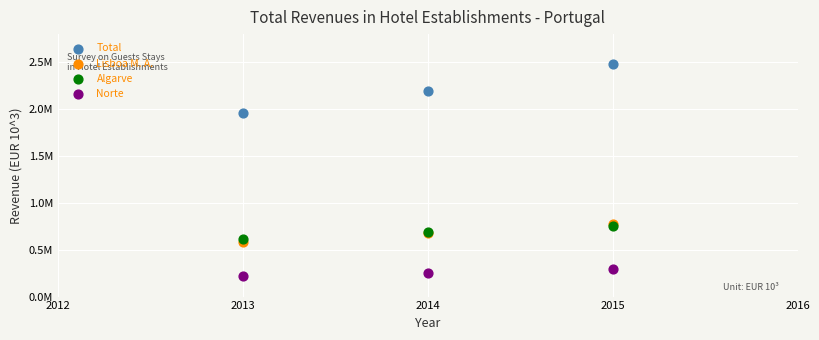

Which series has the widest spread of Y values?

Total